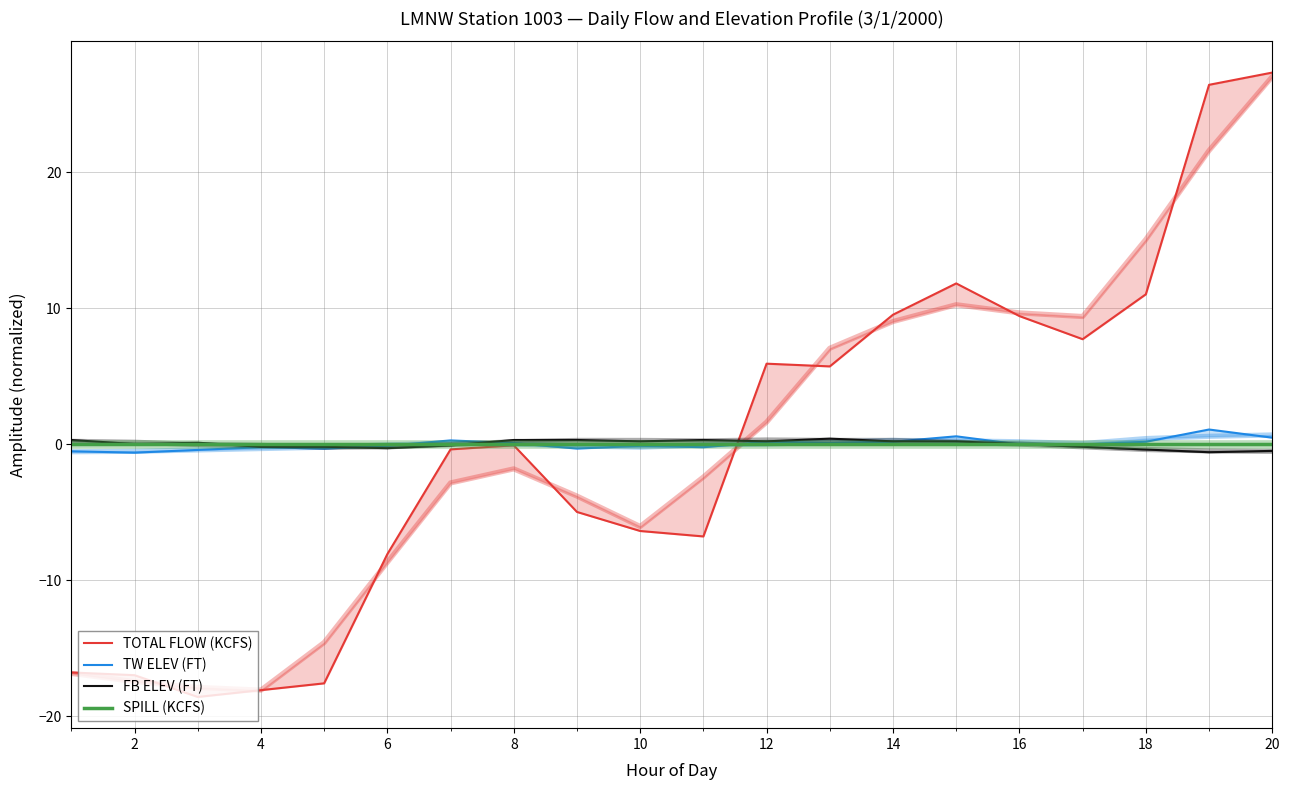

What is the sum of the TW ELEV (FT) values at 4 and 8?

-0.8